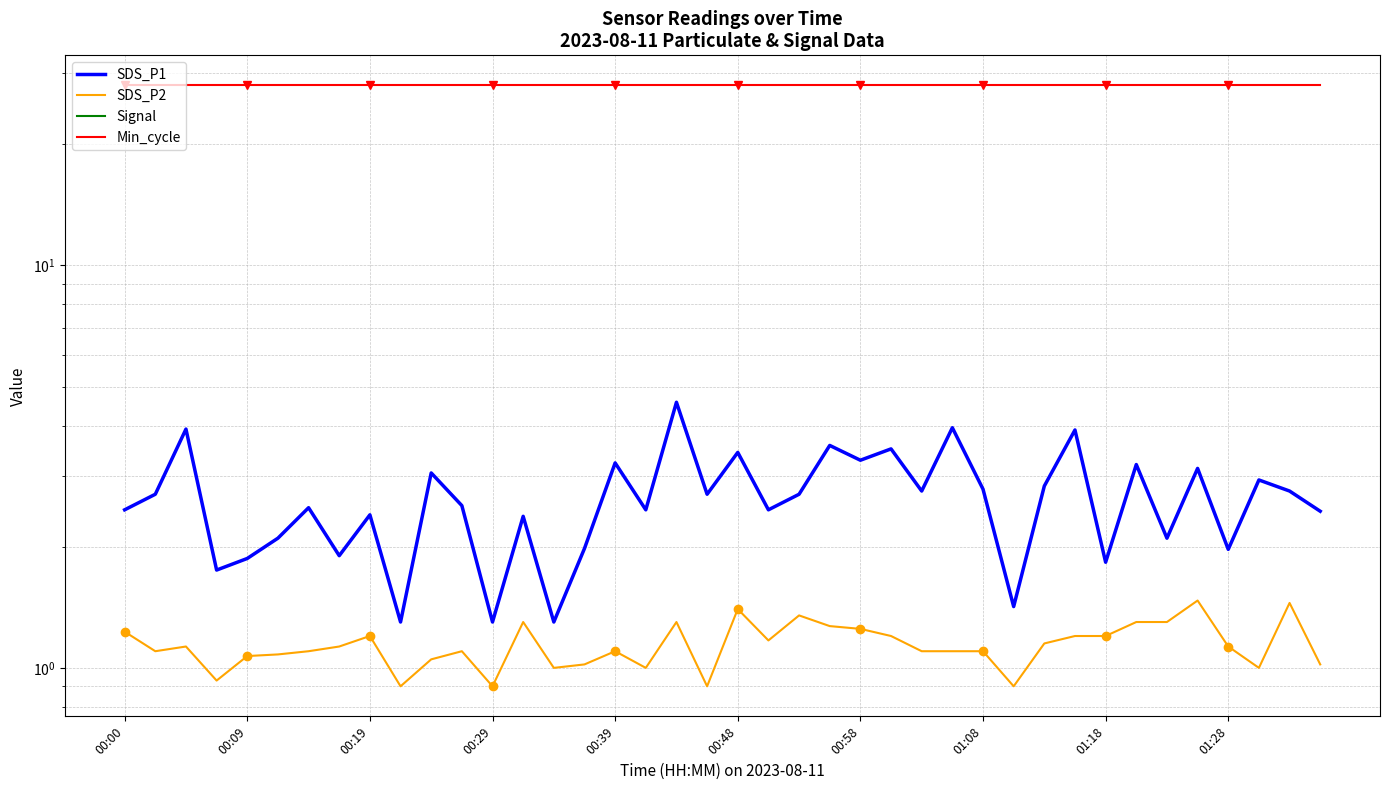

Reading left to right, transcribe all the data shown in this chart.

SDS_P1: 2.5	2.7	3.9	1.8	1.9	2.1	2.5	1.9	2.4	1.3	3.0	2.5	1.3	2.4	1.3	2.0	3.2	2.5	4.6	2.7	3.4	2.5	2.7	3.6	3.3	3.5	2.8	4.0	2.8	1.4	2.8	3.9	1.8	3.2	2.1	3.1	2.0	2.9	2.8	2.5
SDS_P2: 1.2	1.1	1.1	0.9	1.1	1.1	1.1	1.1	1.2	0.9	1.1	1.1	0.9	1.3	1.0	1.0	1.1	1.0	1.3	0.9	1.4	1.2	1.4	1.3	1.2	1.2	1.1	1.1	1.1	0.9	1.1	1.2	1.2	1.3	1.3	1.5	1.1	1.0	1.4	1.0
Signal: -64.0	-63.0	-64.0	-64.0	-63.0	-63.0	-64.0	-64.0	-63.0	-63.0	-63.0	-64.0	-64.0	-64.0	-63.0	-62.0	-61.0	-62.0	-63.0	-63.0	-63.0	-64.0	-64.0	-63.0	-63.0	-64.0	-64.0	-63.0	-64.0	-64.0	-64.0	-63.0	-64.0	-63.0	-64.0	-63.0	-64.0	-63.0	-64.0	-64.0
Min_cycle: 28.0	28.0	28.0	28.0	28.0	28.0	28.0	28.0	28.0	28.0	28.0	28.0	28.0	28.0	28.0	28.0	28.0	28.0	28.0	28.0	28.0	28.0	28.0	28.0	28.0	28.0	28.0	28.0	28.0	28.0	28.0	28.0	28.0	28.0	28.0	28.0	28.0	28.0	28.0	28.0